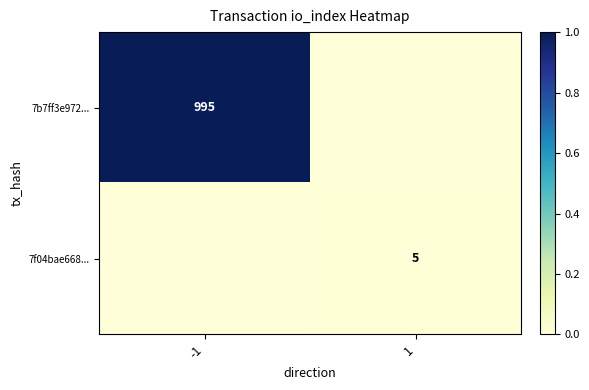

The value of 7b7ff3e972... at -1 is 995. True or false?

True